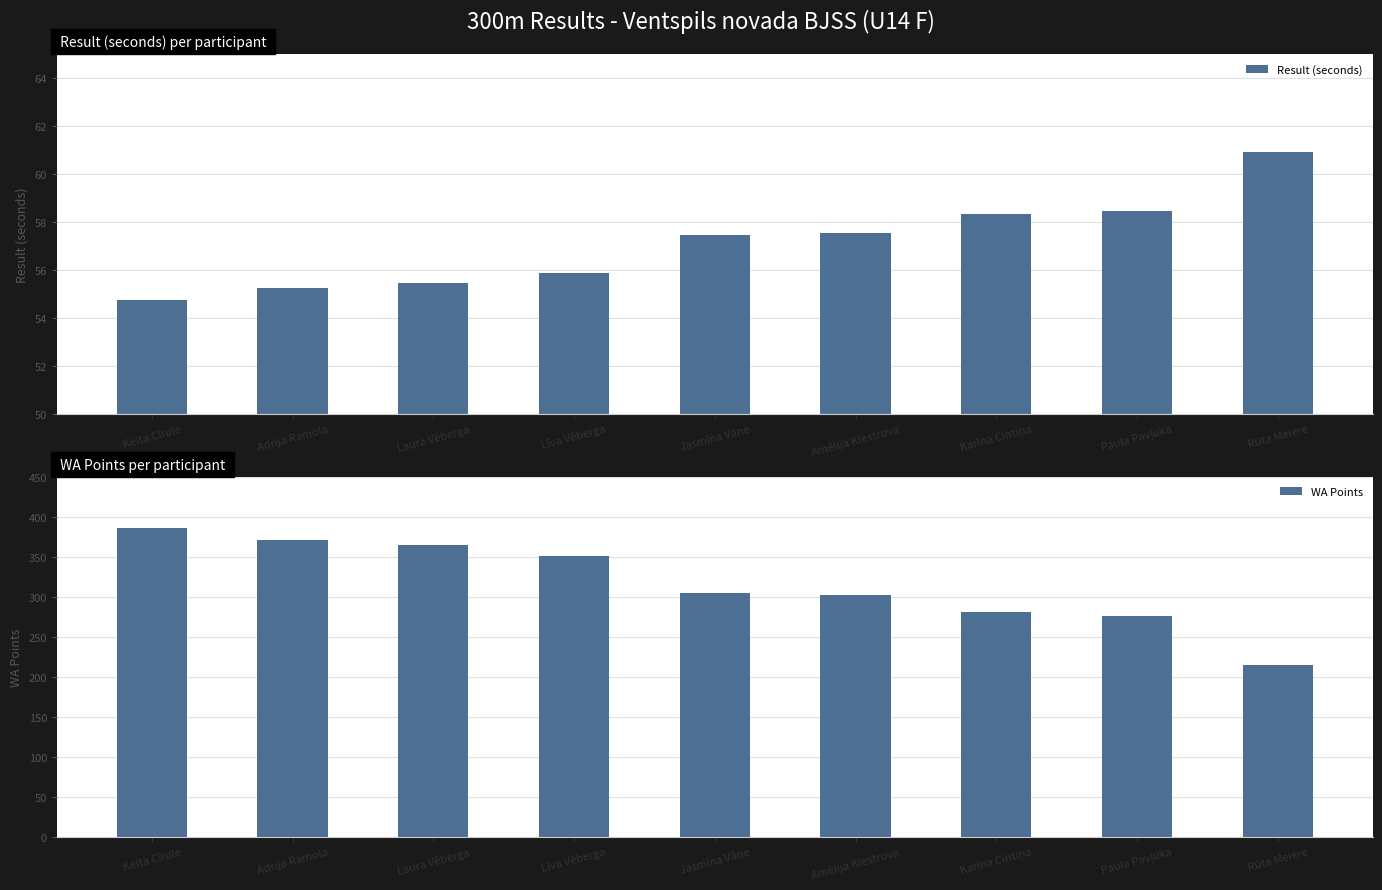

At which label does WA Points first exceed 305?

Keita Cīrule